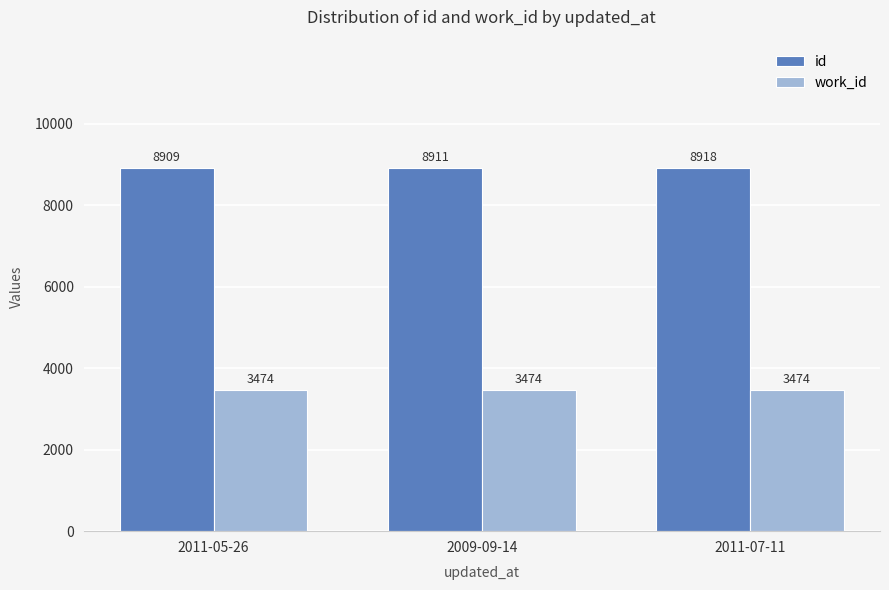

Which series changed the most between 2011-05-26 and 2009-09-14?

id